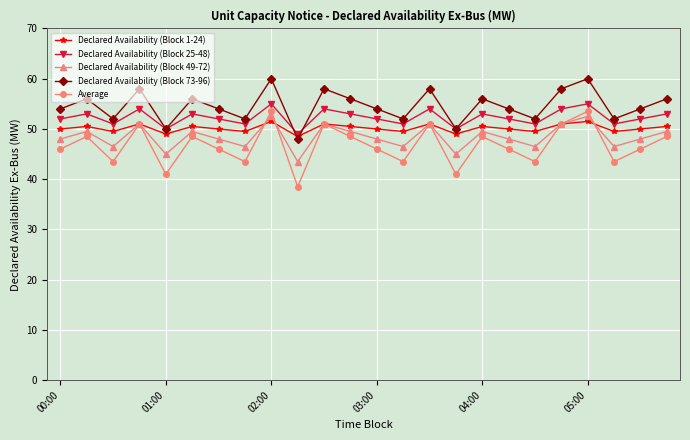

True or false: Declared Availability (Block 73-96) and Average cross at least once.

False